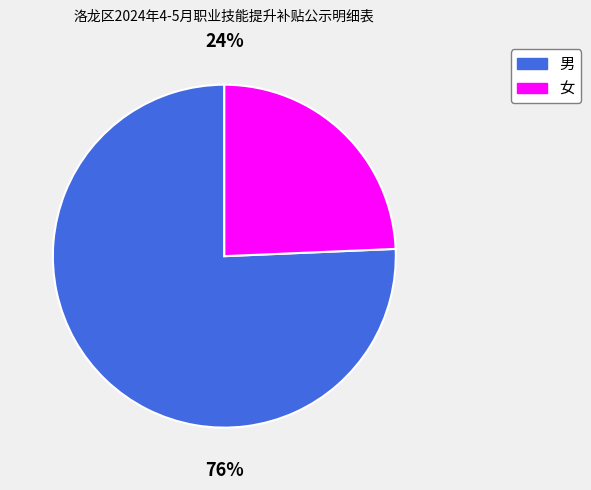

How many slices are in this pie chart?

2